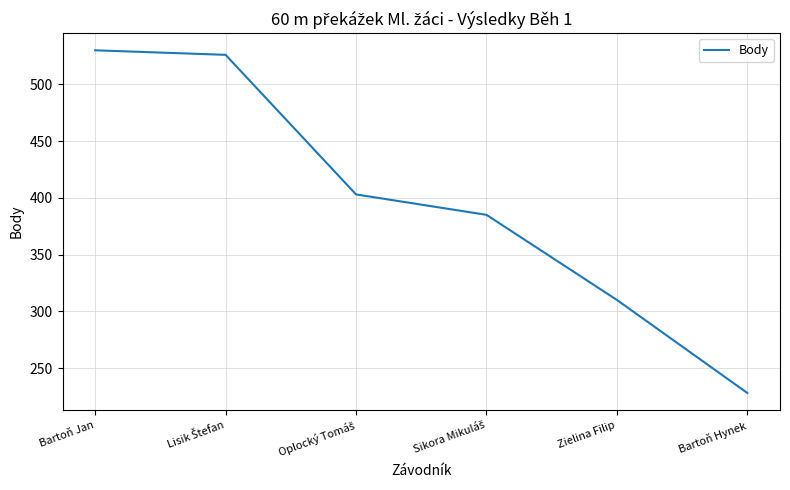

What is the change in value from Zielina Filip to Bartoň Hynek?

-82